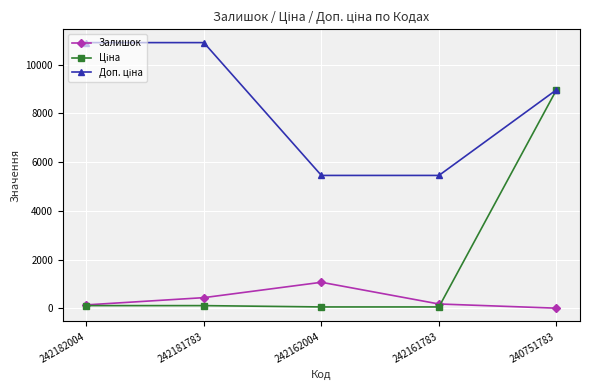

What is the value of the Залишок point at the 3rd from the left?

1067.0